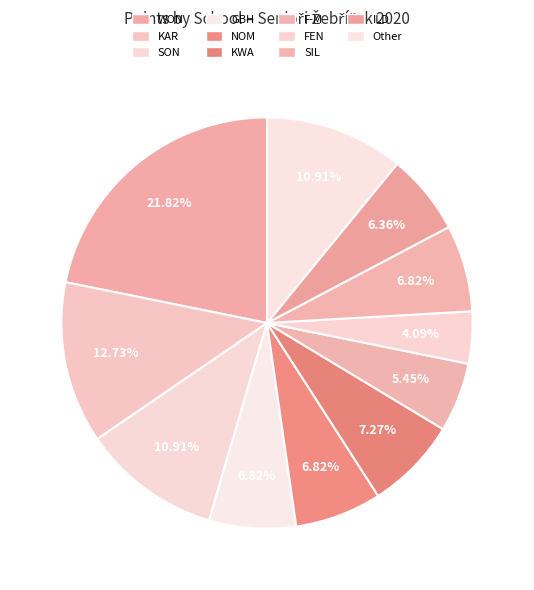

Between ILD and Other, which is larger?

Other